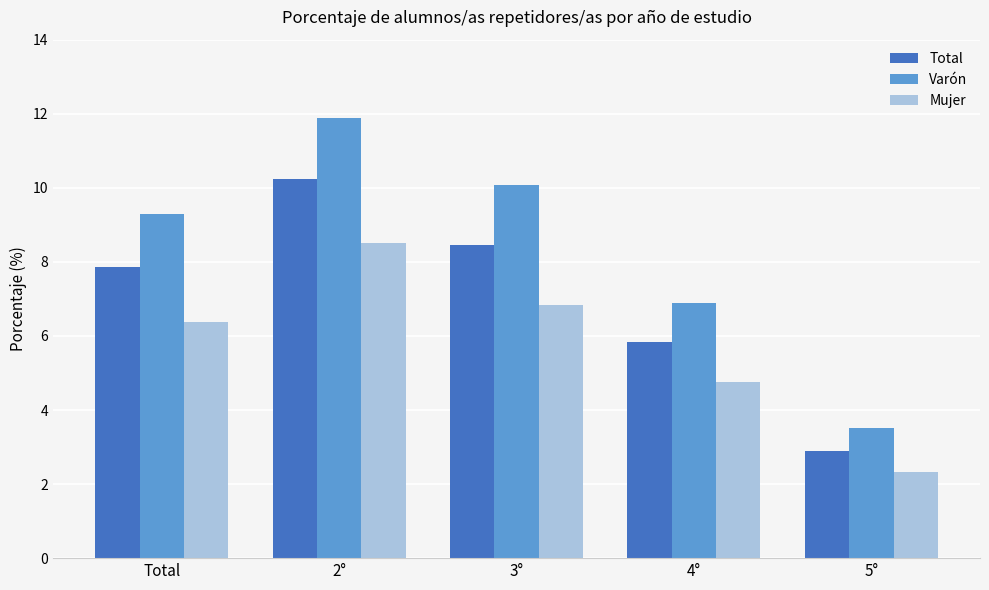

At which category is the sum across all series the highest?

2°